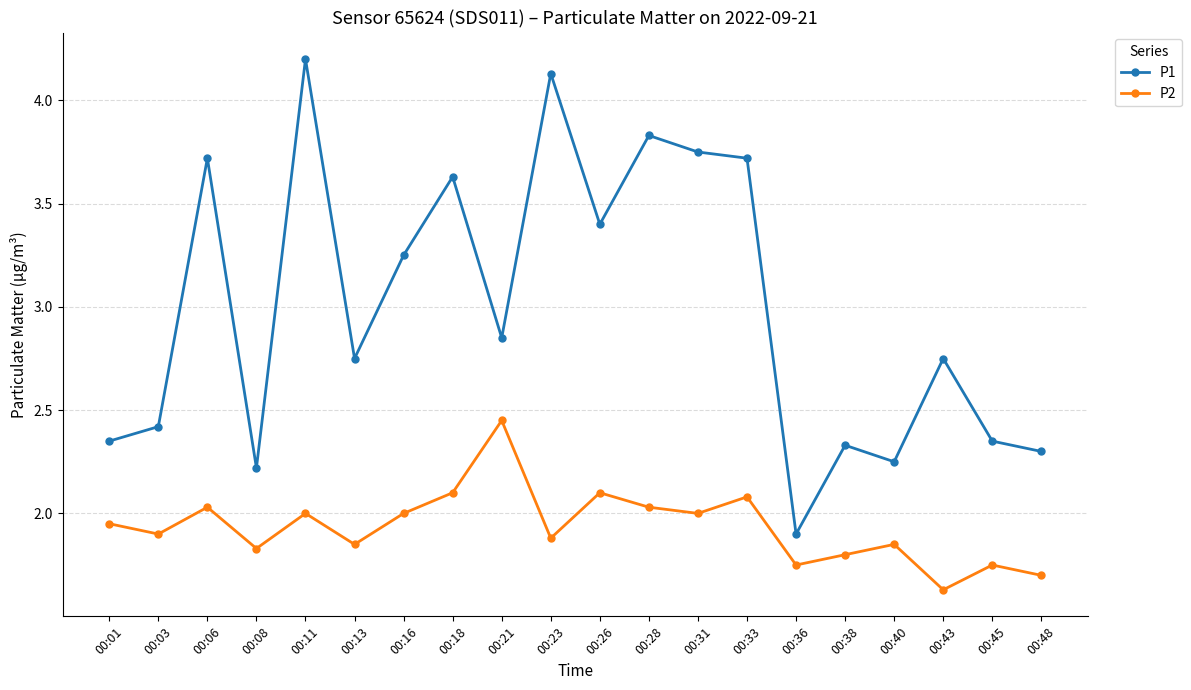

How many lines are shown in the chart?

2